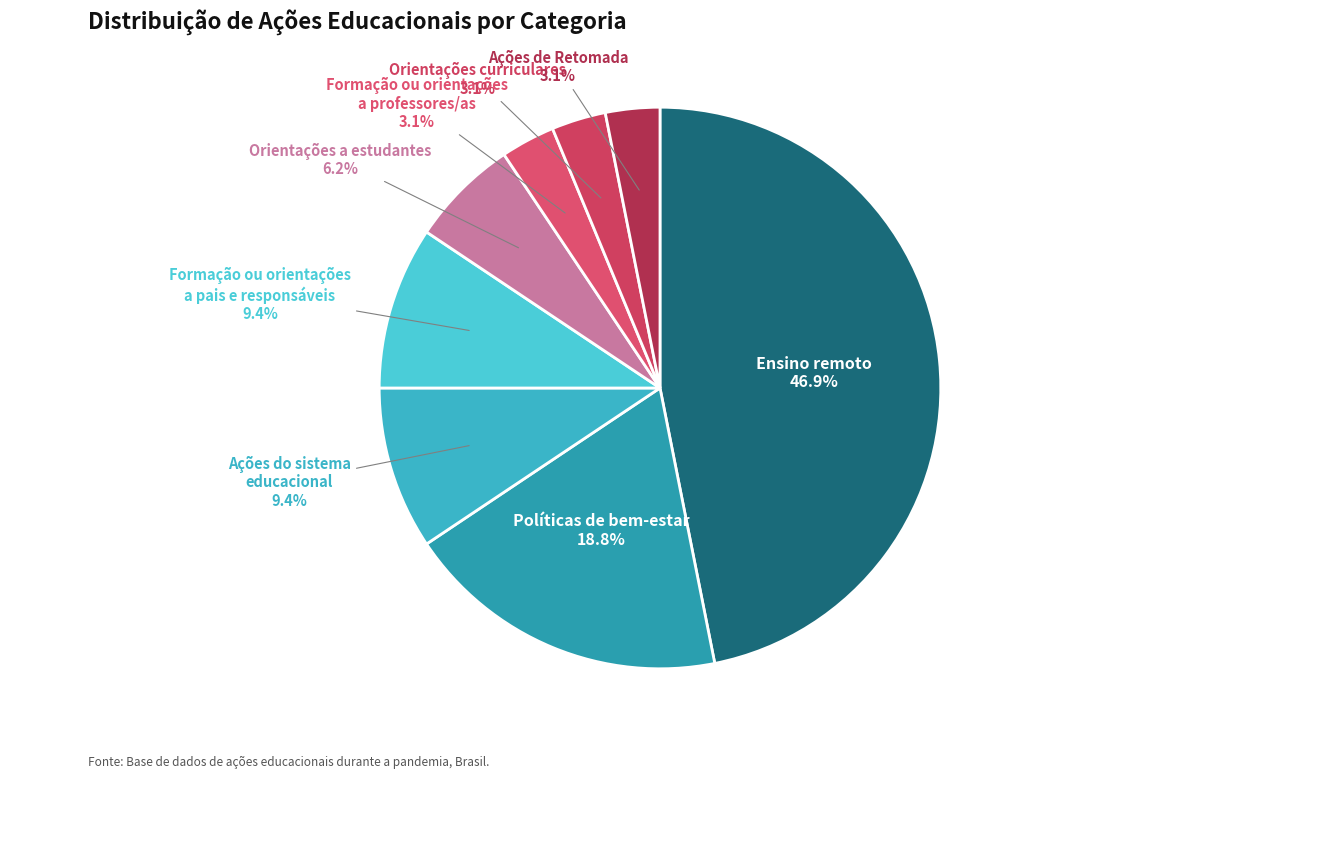

What percentage do Políticas de bem-estar and Formação ou orientações a professores/as together represent?

21.9%